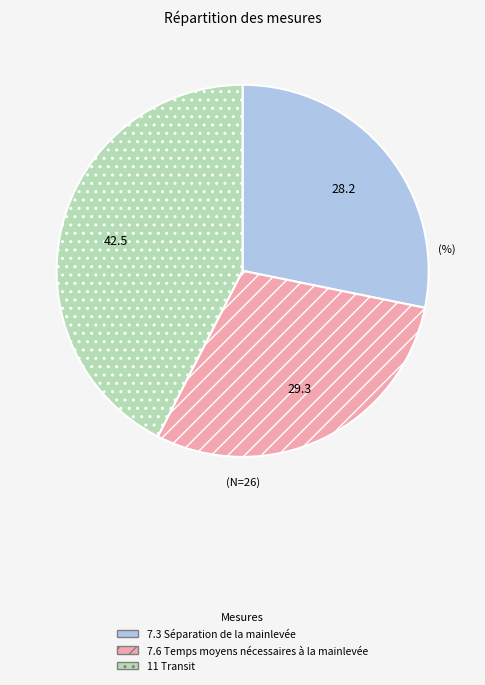

Combined, do 11 Transit and 7.6 Temps moyens nécessaires à la mainlevée account for over 50%?

Yes